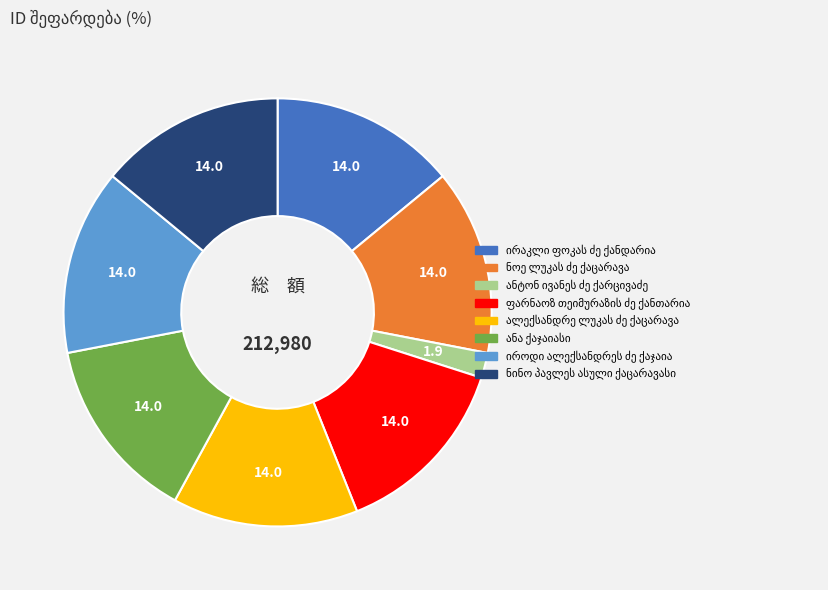

Is there any slice that represents more than half of the pie?

No